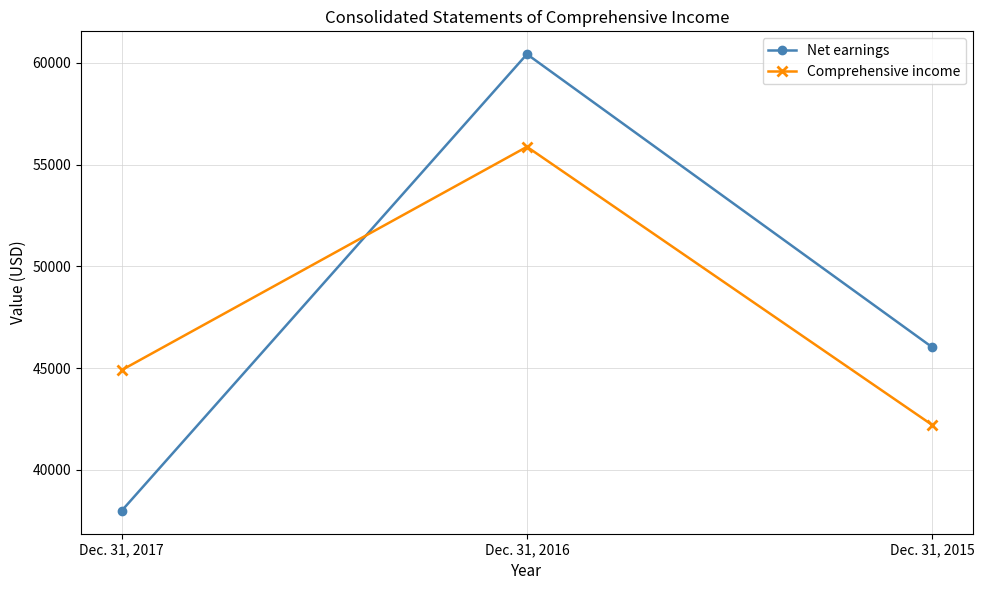

Rank the series by their maximum value, from highest to lowest.

Net earnings, Comprehensive income